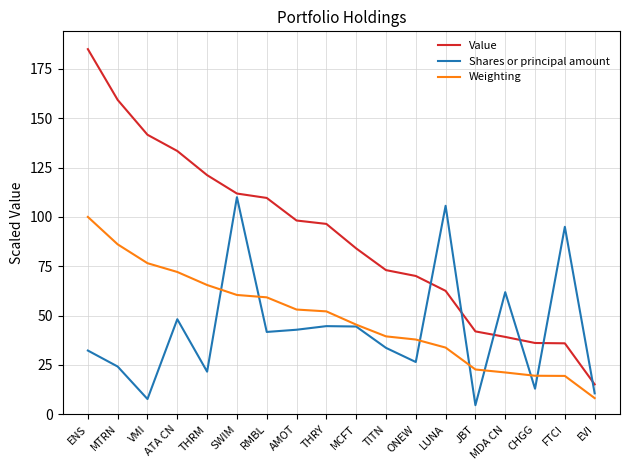

What is the difference between the Shares or principal amount values at SWIM and EVI?

99.4